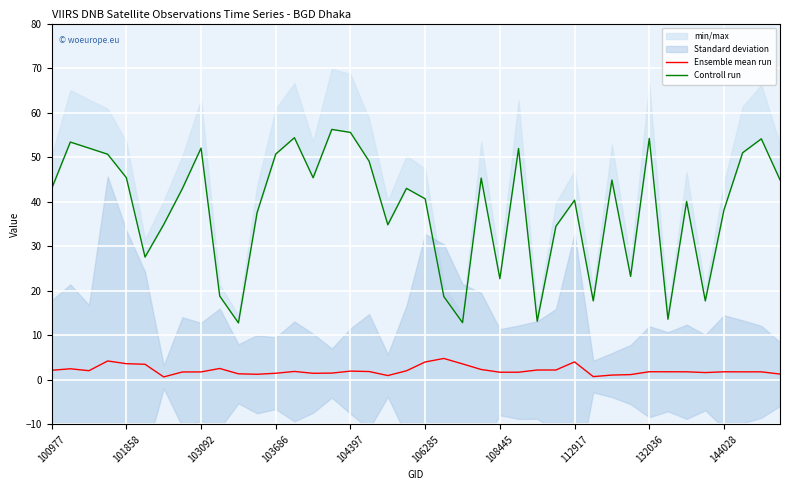

How many lines are shown in the chart?

2